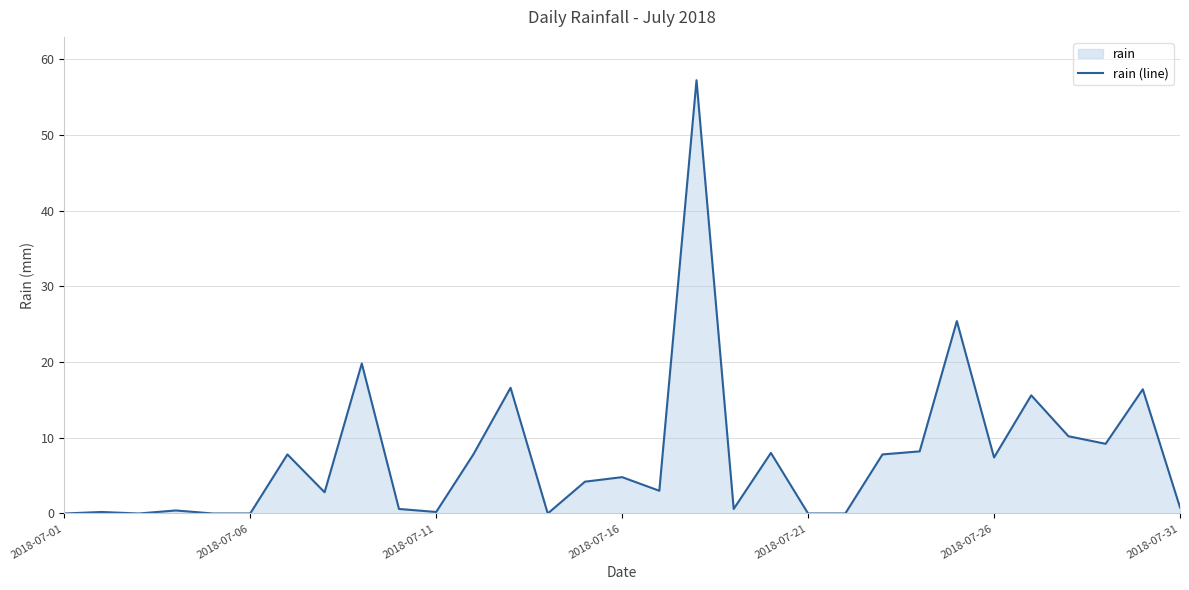

Between 28 and 19, which is larger?

28